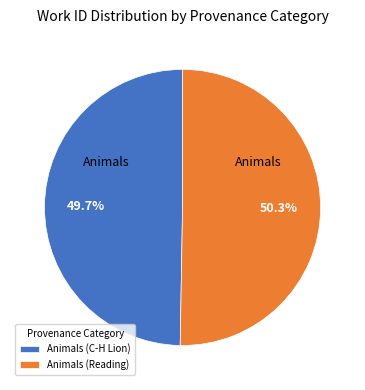

How many slices are in this pie chart?

2